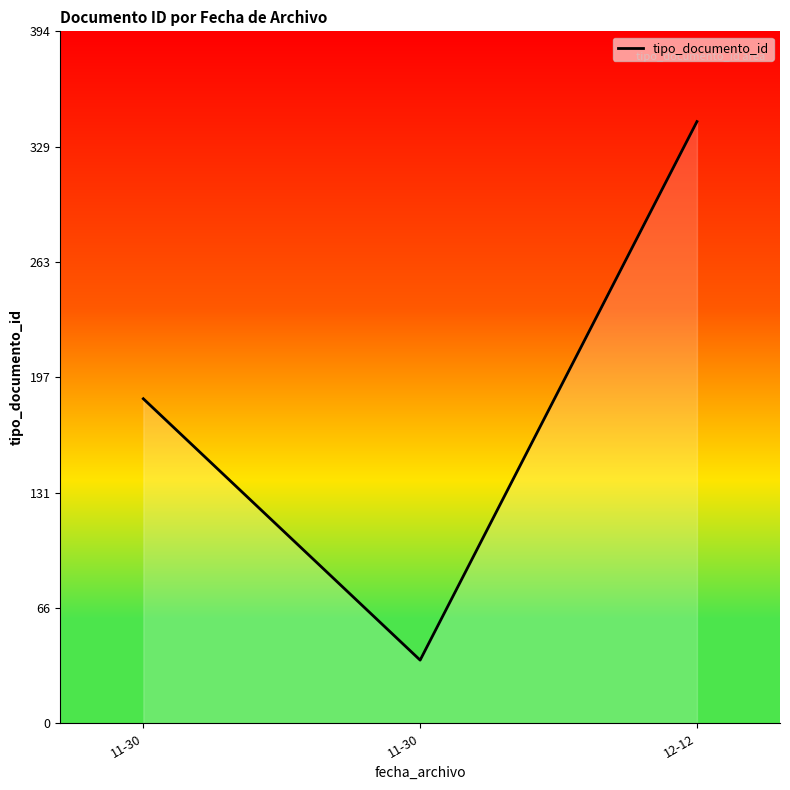

Approximately how many times larger is the value at 11-30 compared to 12-12?

0.1